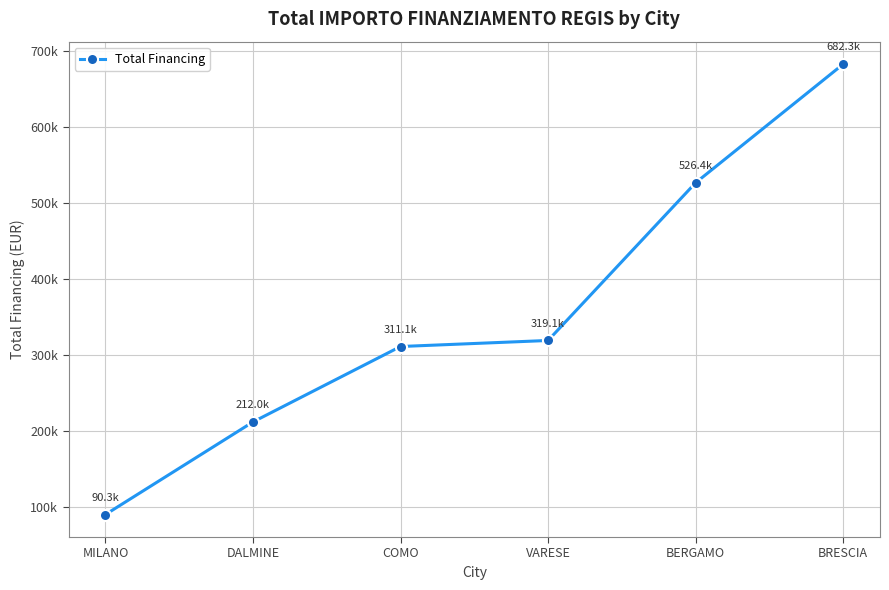

Between VARESE and DALMINE, which is larger?

VARESE